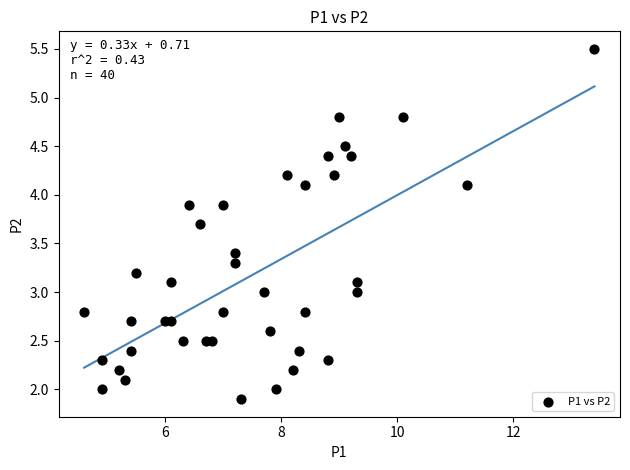

What is the range of X values (max minus min)?

8.8